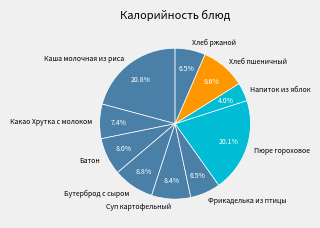

How many segments does this pie chart have?

10